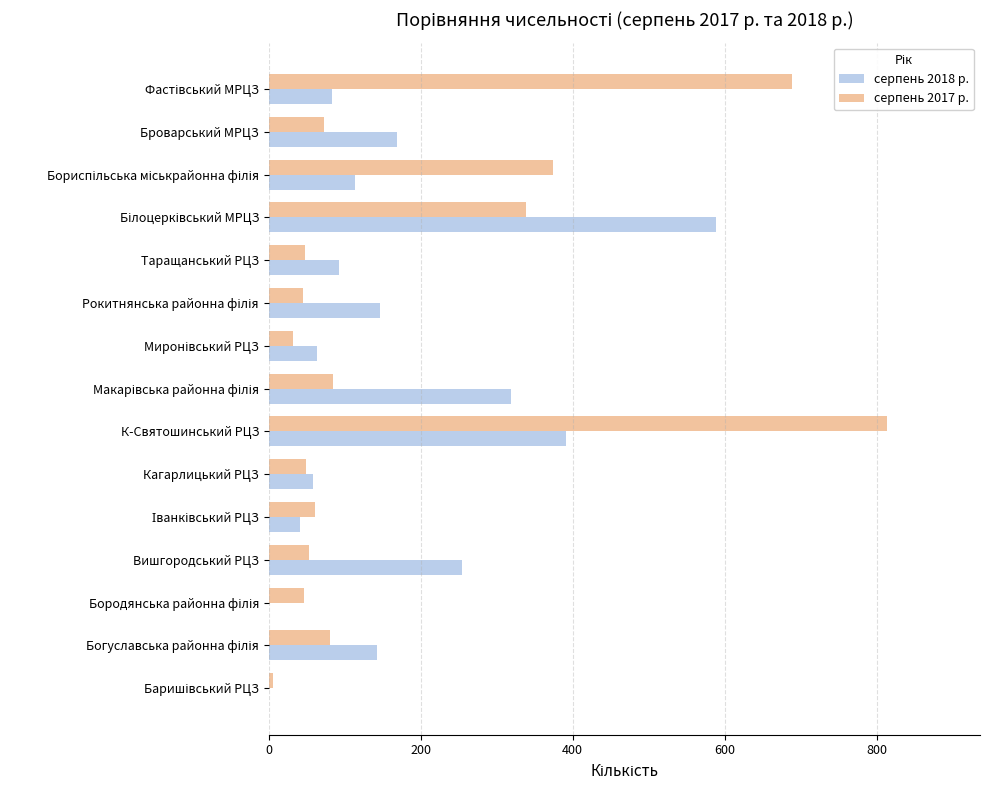

The value of серпень 2018 р. at Таращанський РЦЗ is 92. True or false?

True